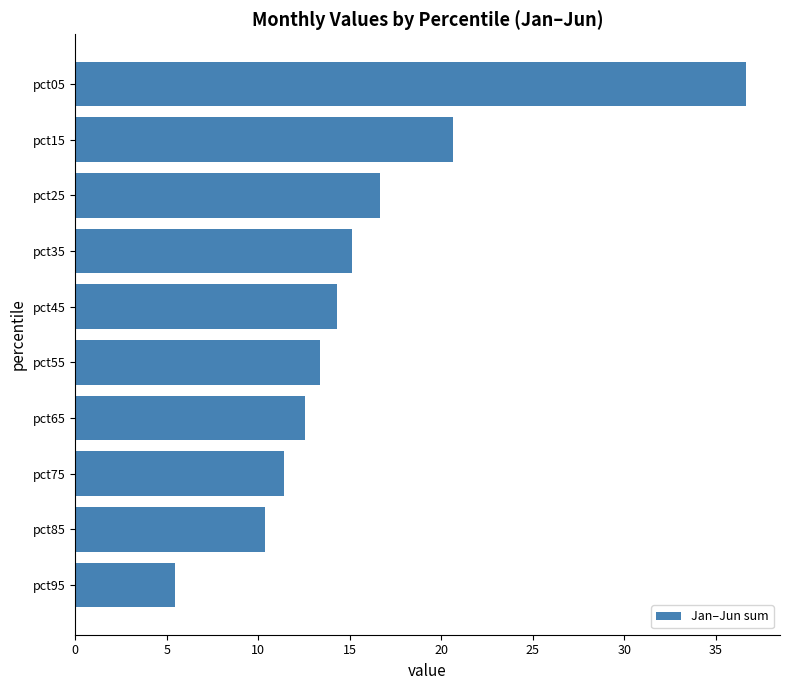

List the labels in order of value, smallest first.

pct95, pct85, pct75, pct65, pct55, pct45, pct35, pct25, pct15, pct05